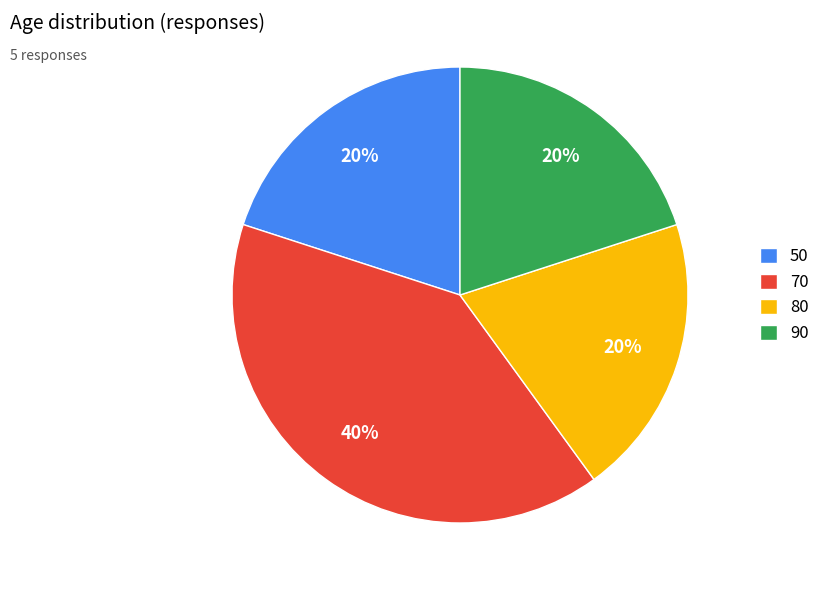

How many slices are in this pie chart?

4